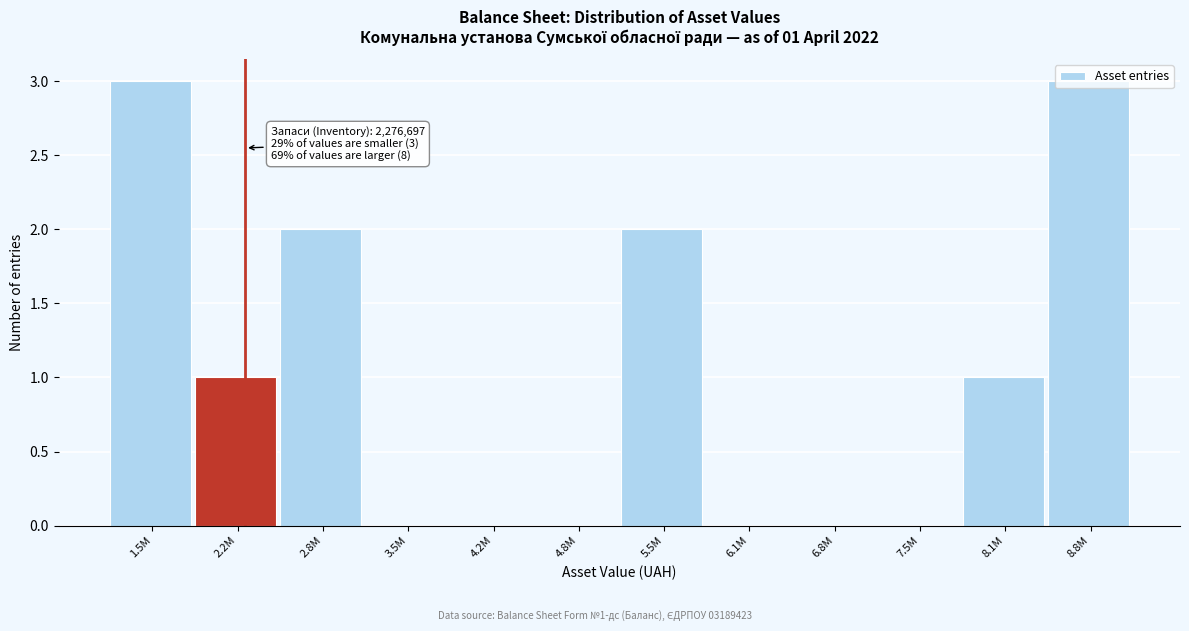

Between 6.8M and 5.5M, which is larger?

5.5M